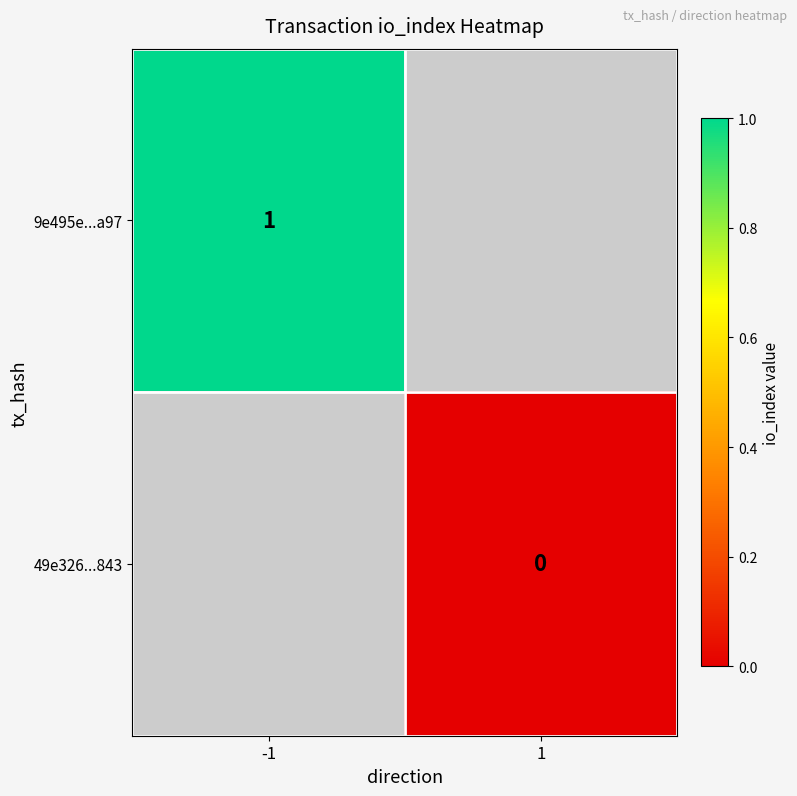

Which label corresponds to the largest value in the chart?

-1